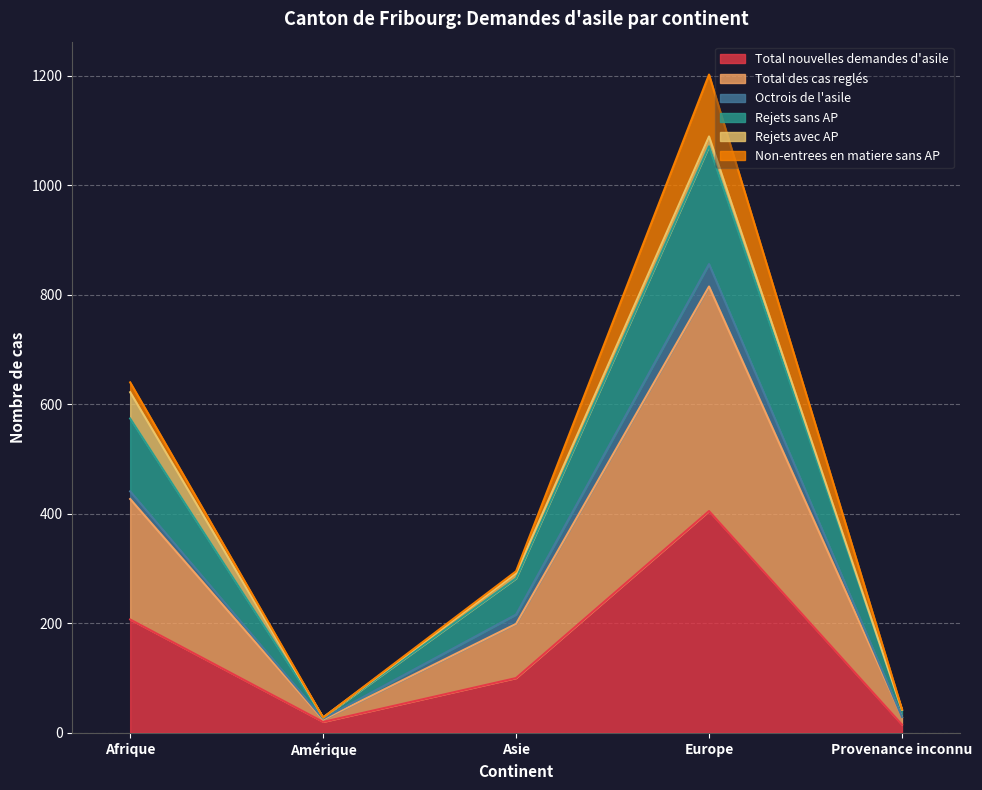

Does the chart display data point markers on the line(s)?

No